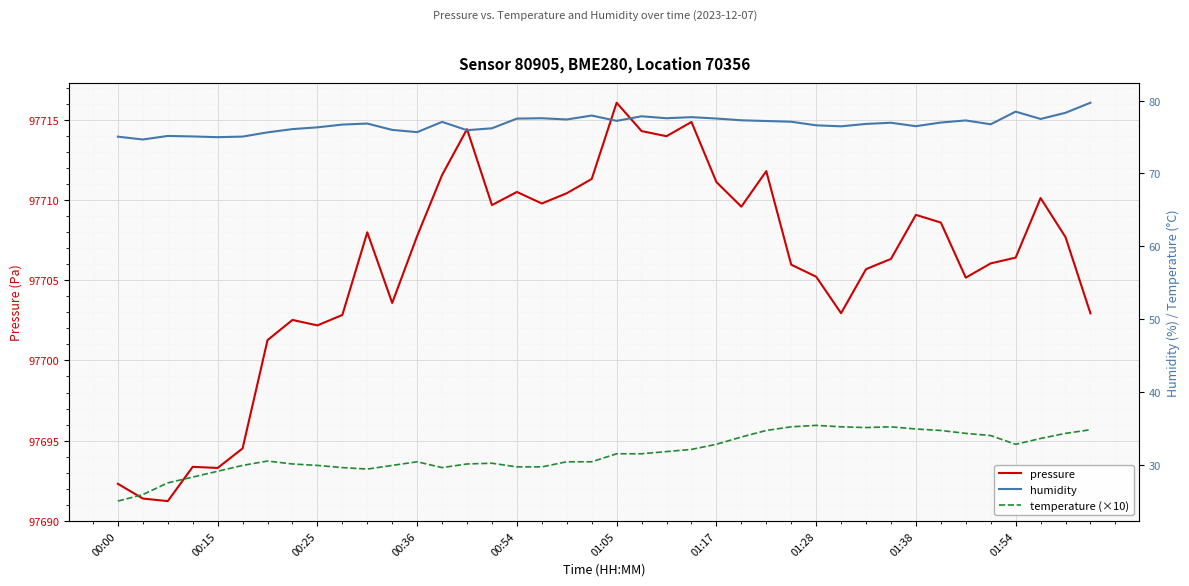

In temperature (×10), how many points are lower than both neighbors (excluding endpoints)?

4